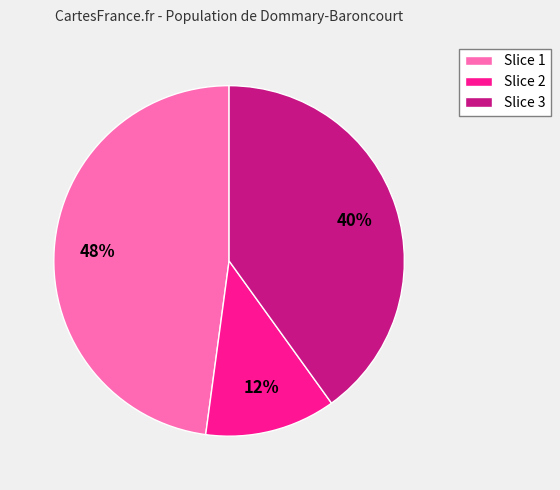

The Slice 3 slice represents 53% of the pie. True or false?

False